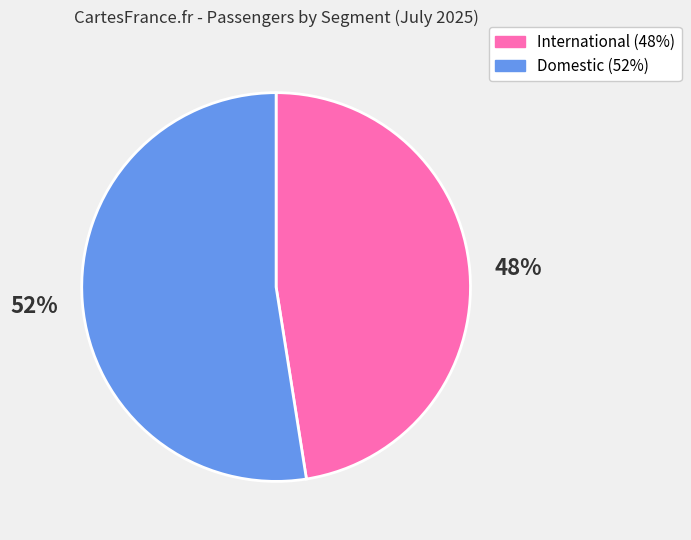

What is the ratio of the value at Domestic to the value at International?

1.1